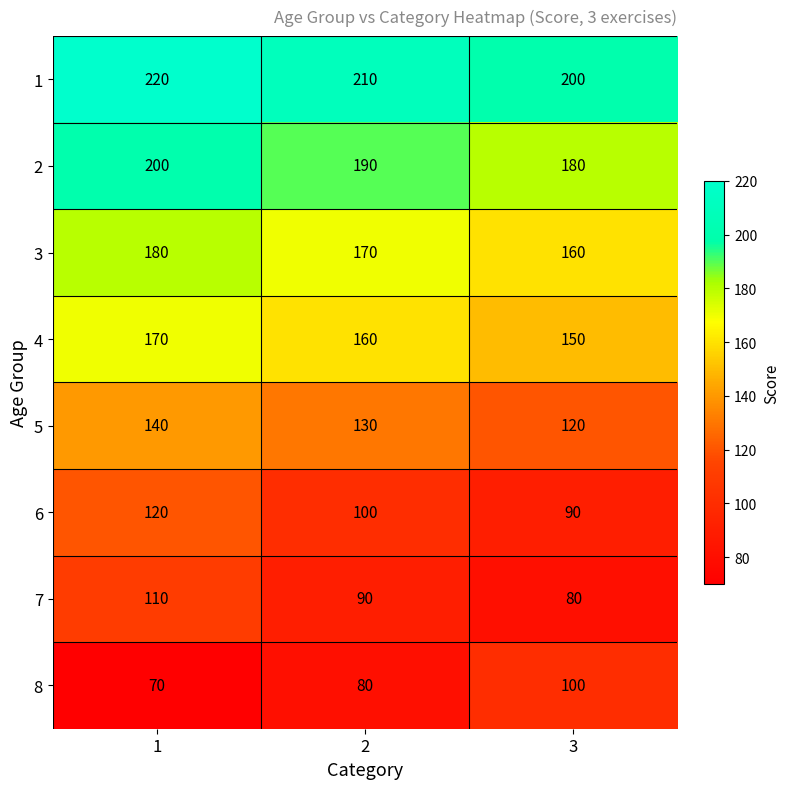

Count the 2 values in the range 180 to 200.

3